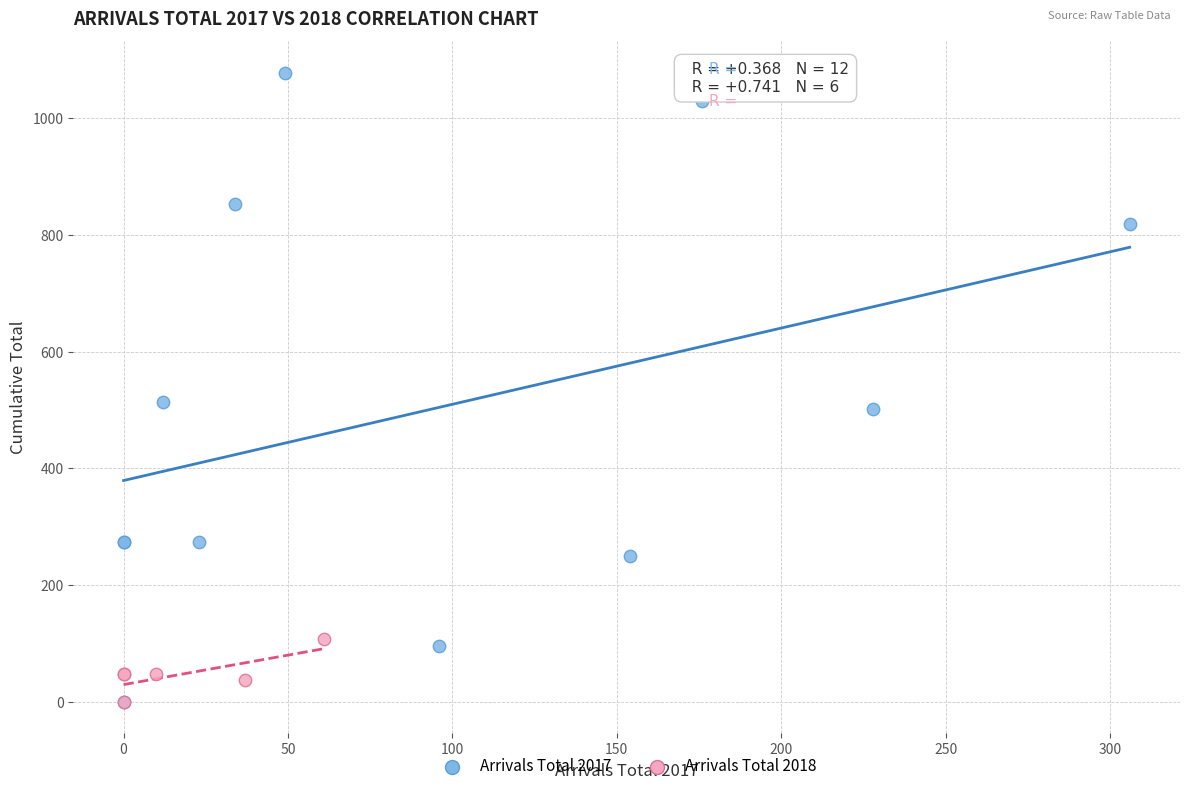

Which series has the largest Y range (max minus min)?

Arrivals Total 2017